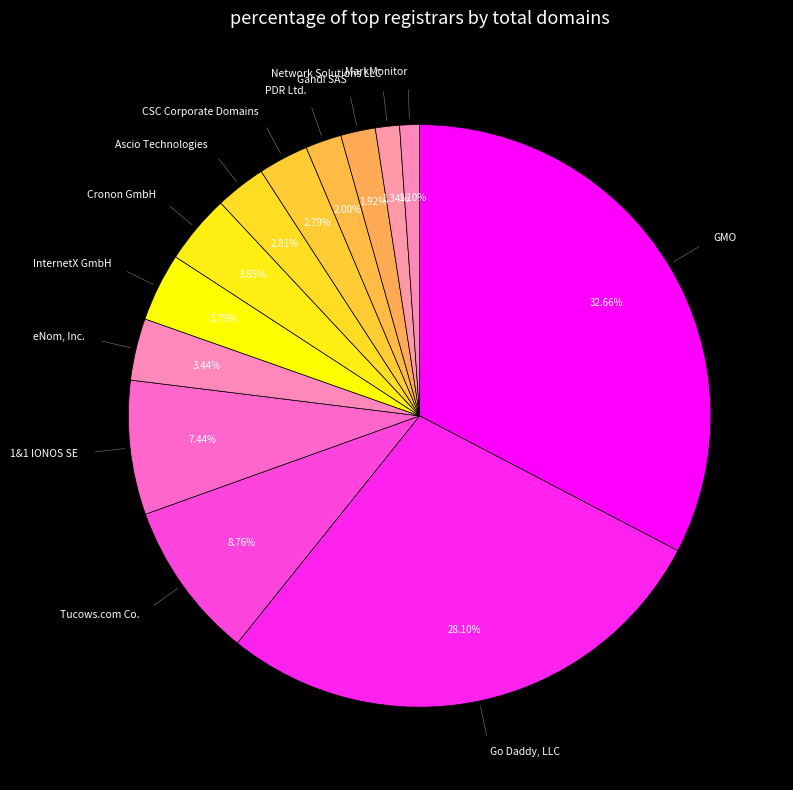

How many slices are in this pie chart?

13